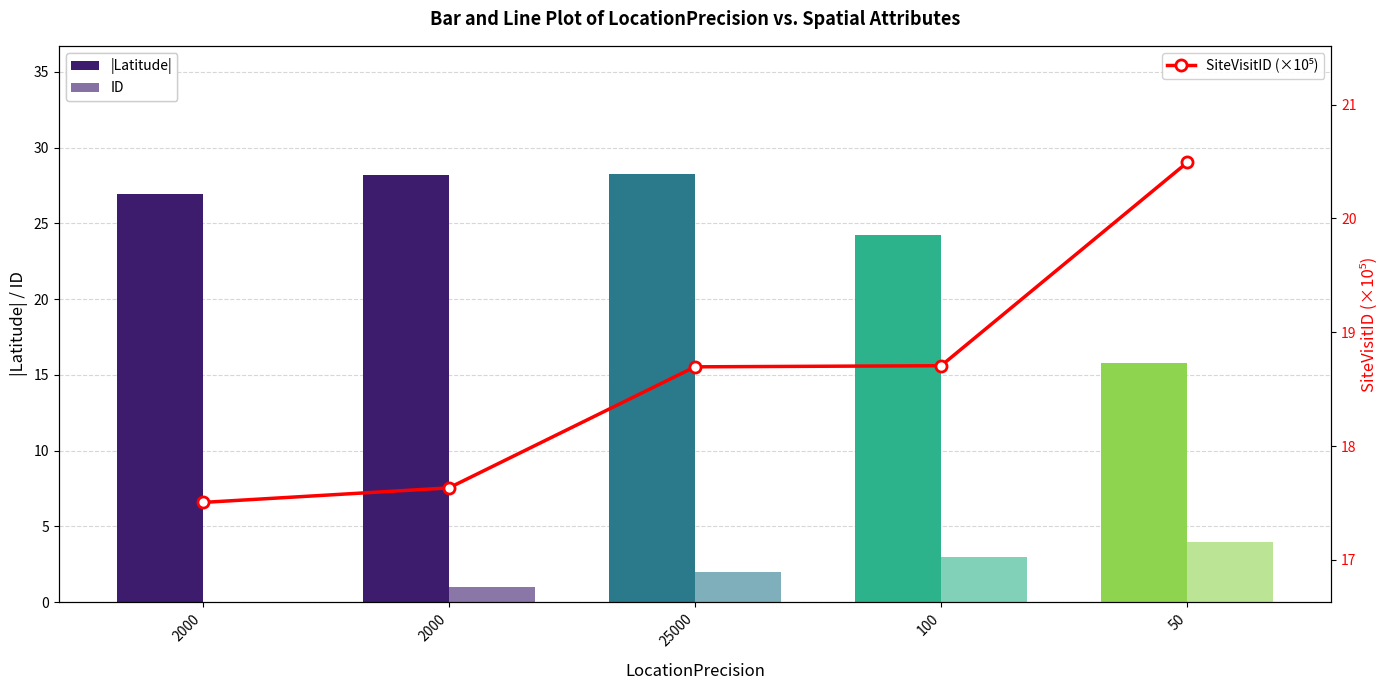

At which category is the sum across all series the highest?

25000